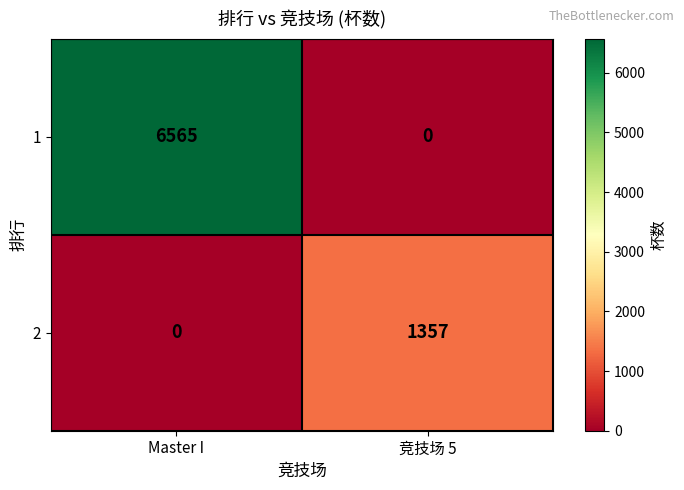

Which category has the highest value in the 2 series?

竞技场 5